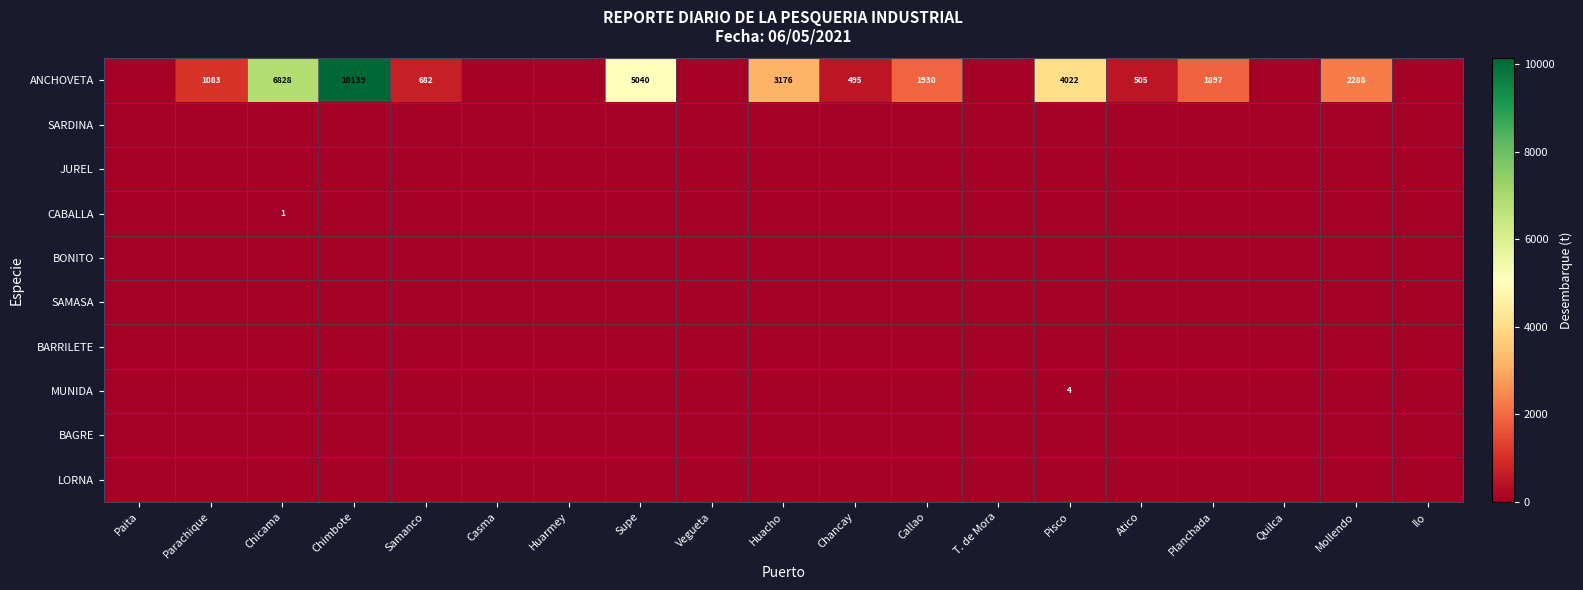

Count the number of data series in this chart.

10